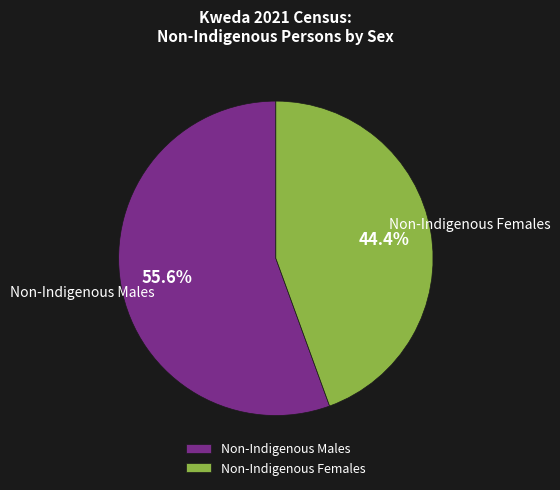

Which slice is the largest?

Non-Indigenous Males